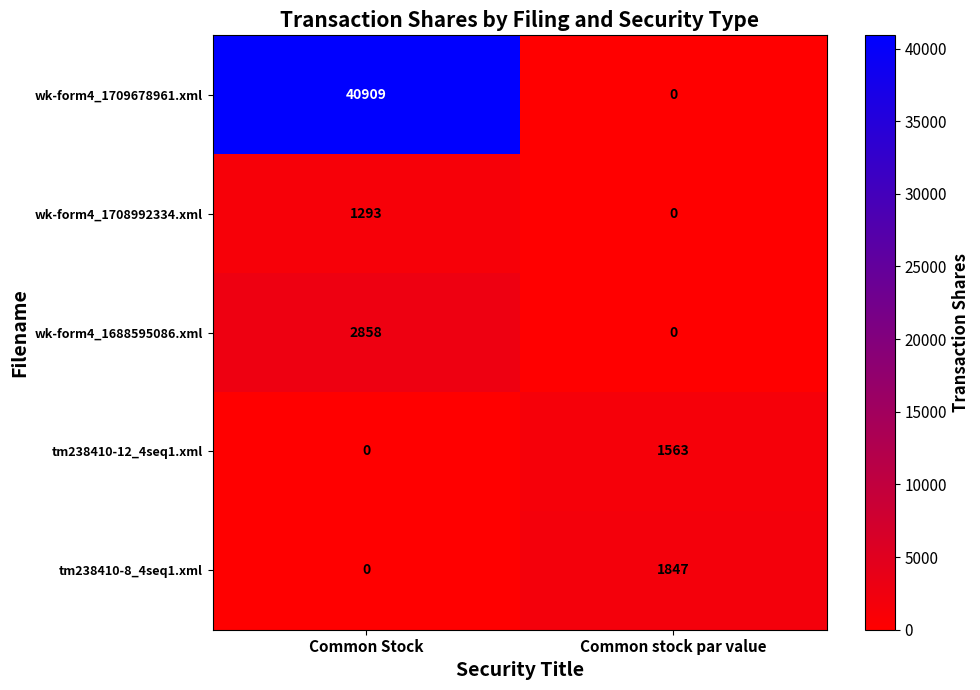

Rank the categories by tm238410-12_4seq1.xml value from lowest to highest.

Common Stock, Common stock par value